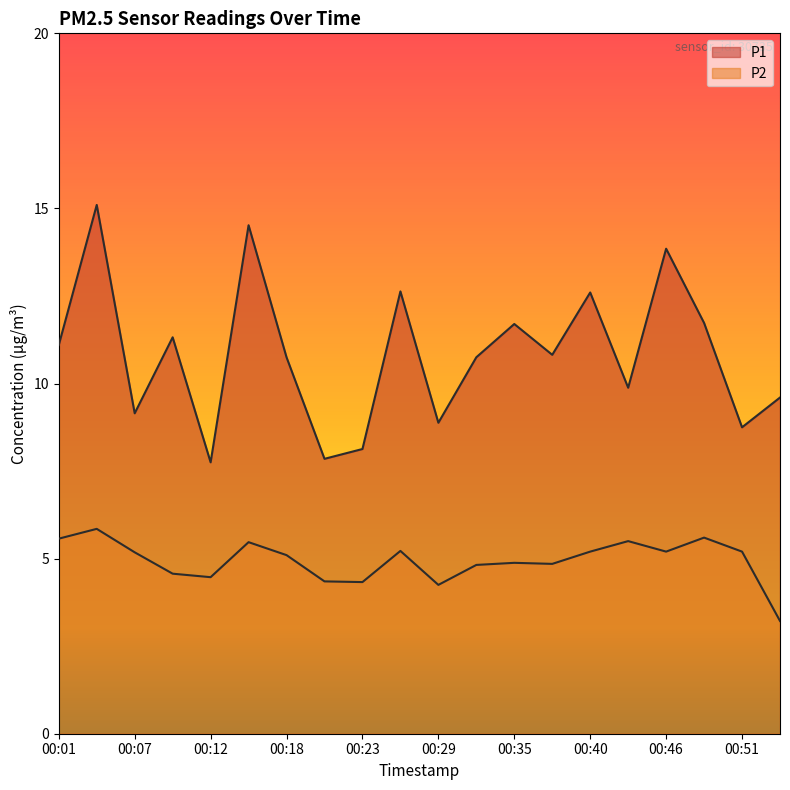

How many interior local peaks does the P1 series have?

7